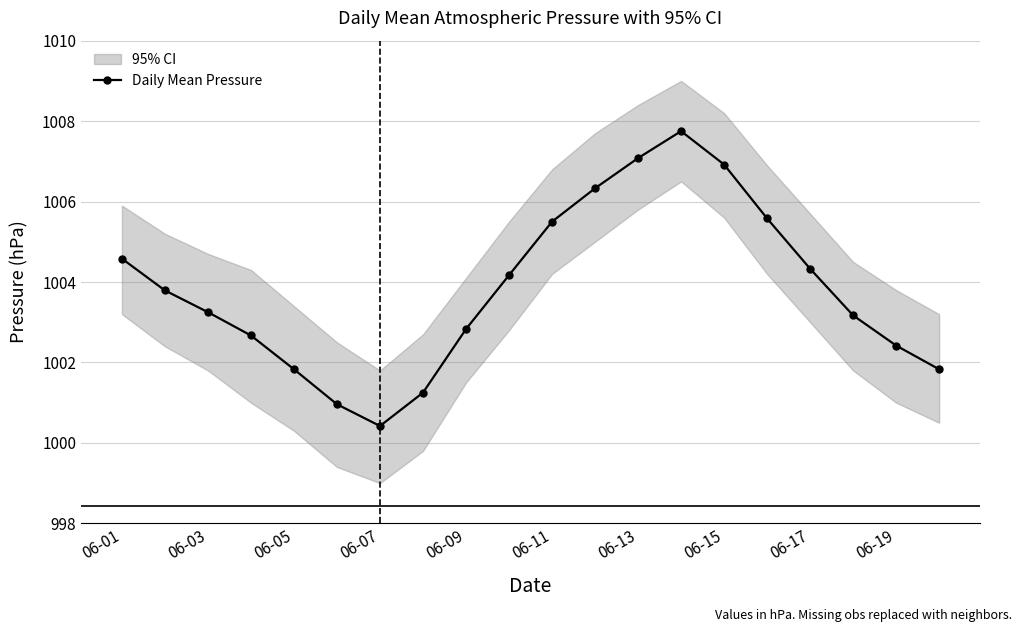

The value of Daily Mean Pressure at 06-15 is 1697.2. True or false?

False